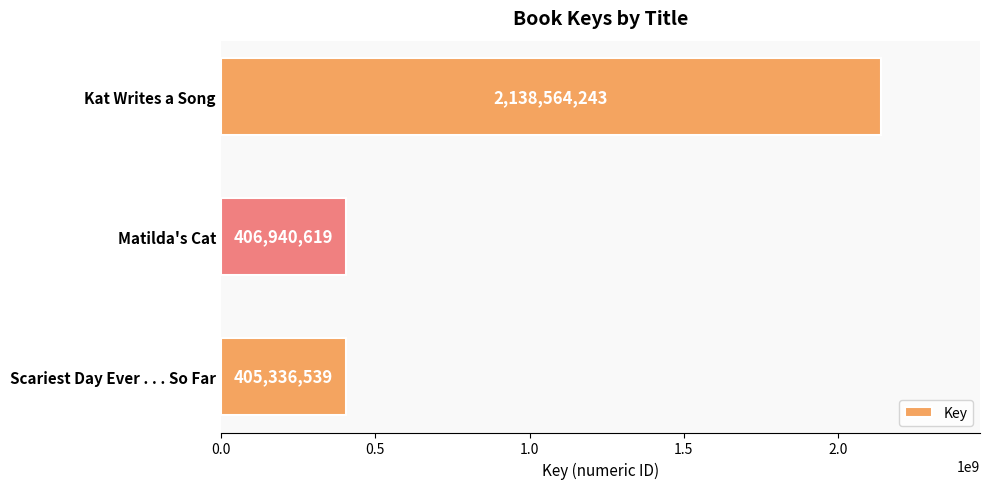

What is the average value?

983613800